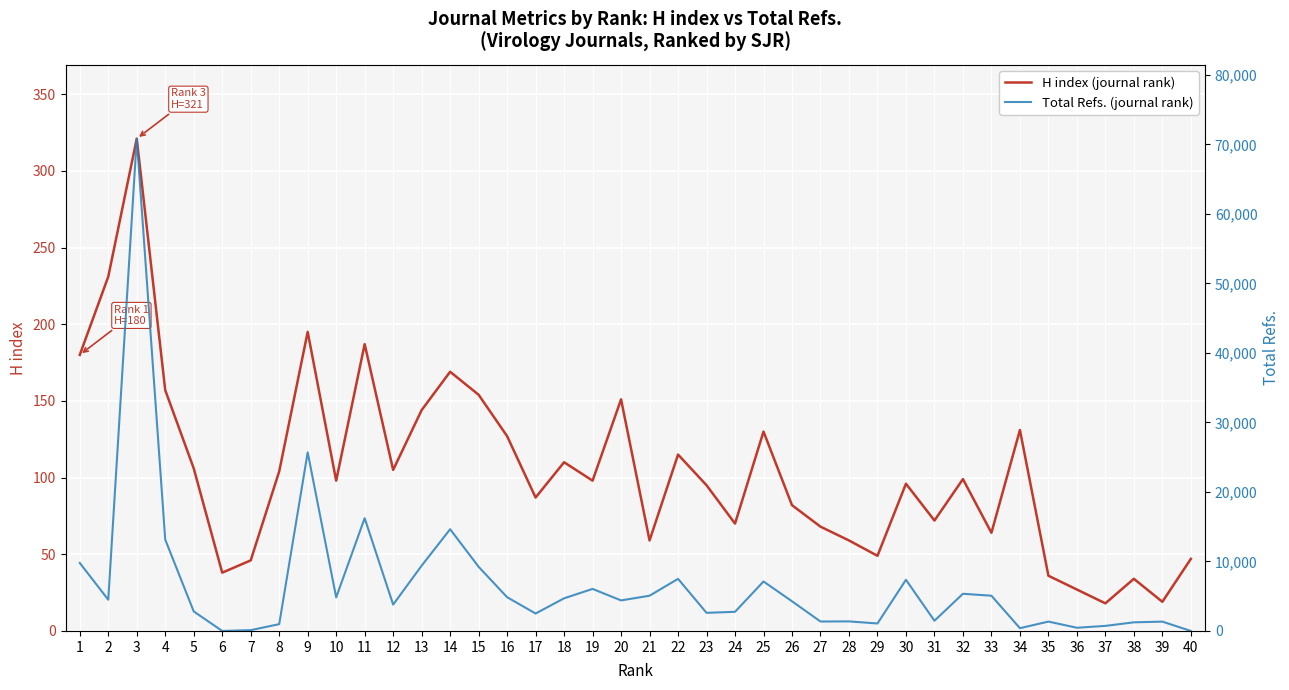

The value of Total Refs. (journal rank) at 13 is 15363. True or false?

False